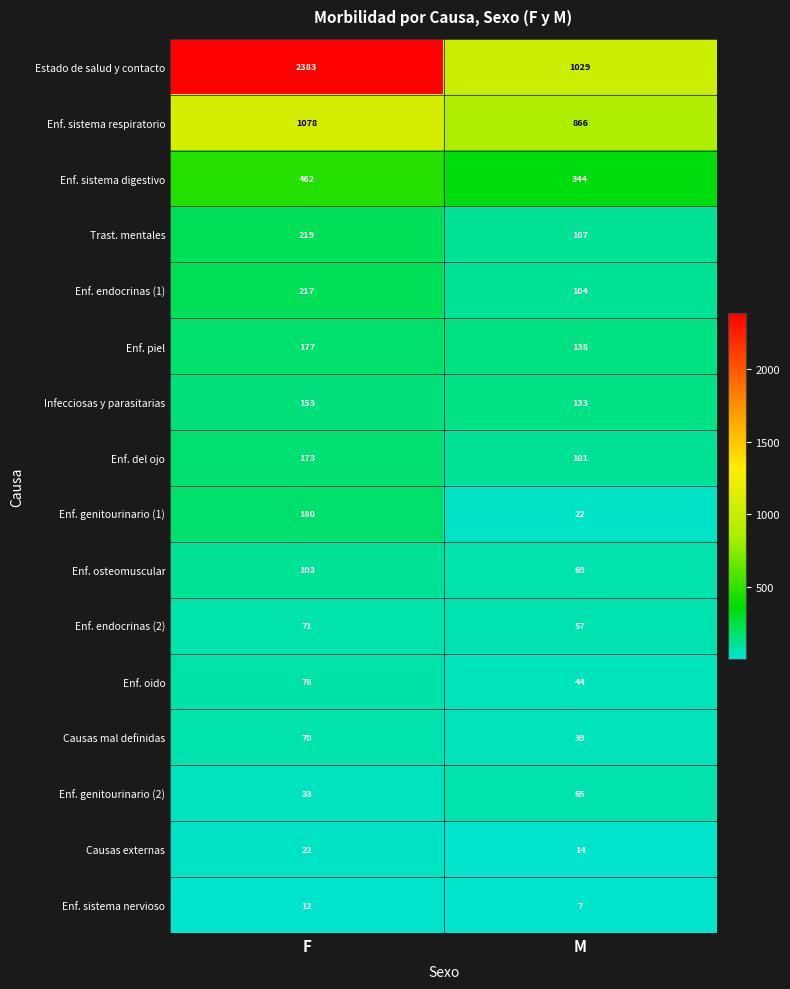

Between F and M, which series saw the biggest shift?

Estado de salud y contacto